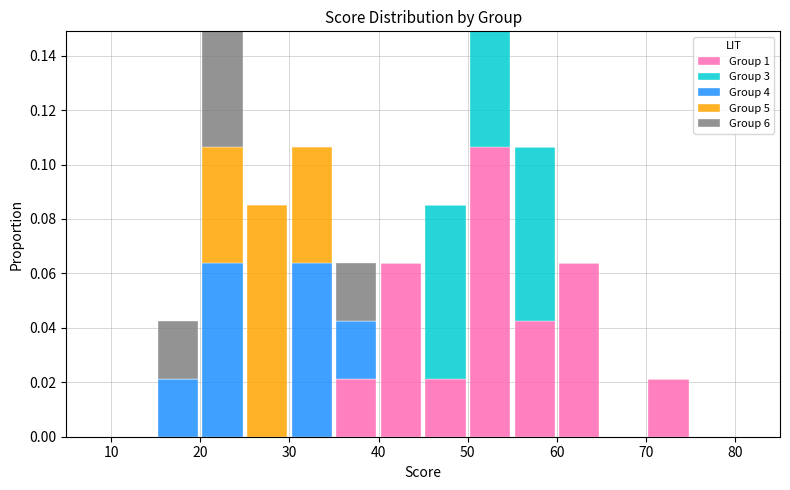

Reading left to right, list every stacked bar in this chart as the range it spans on the x-axis followed by its total height. The values are not printed on the chart, so give them approximately, as read against the axis.

10 to 15: 0
15 to 20: 0.042
20 to 25: 0.148
25 to 30: 0.086
30 to 35: 0.106
35 to 40: 0.064
40 to 45: 0.064
45 to 50: 0.086
50 to 55: 0.148
55 to 60: 0.106
60 to 65: 0.064
65 to 70: 0
70 to 75: 0.022
75 to 80: 0